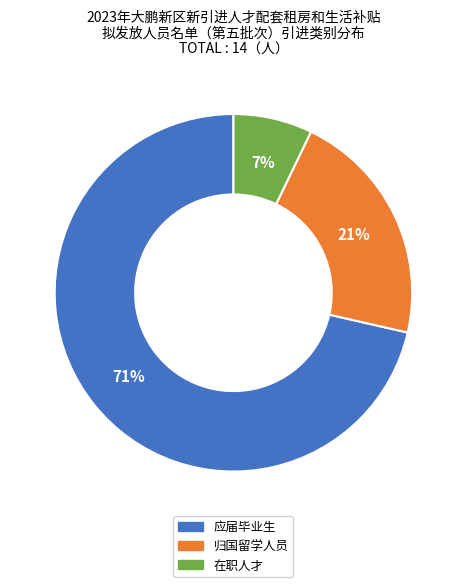

Which slice represents more than half of the pie?

应届毕业生